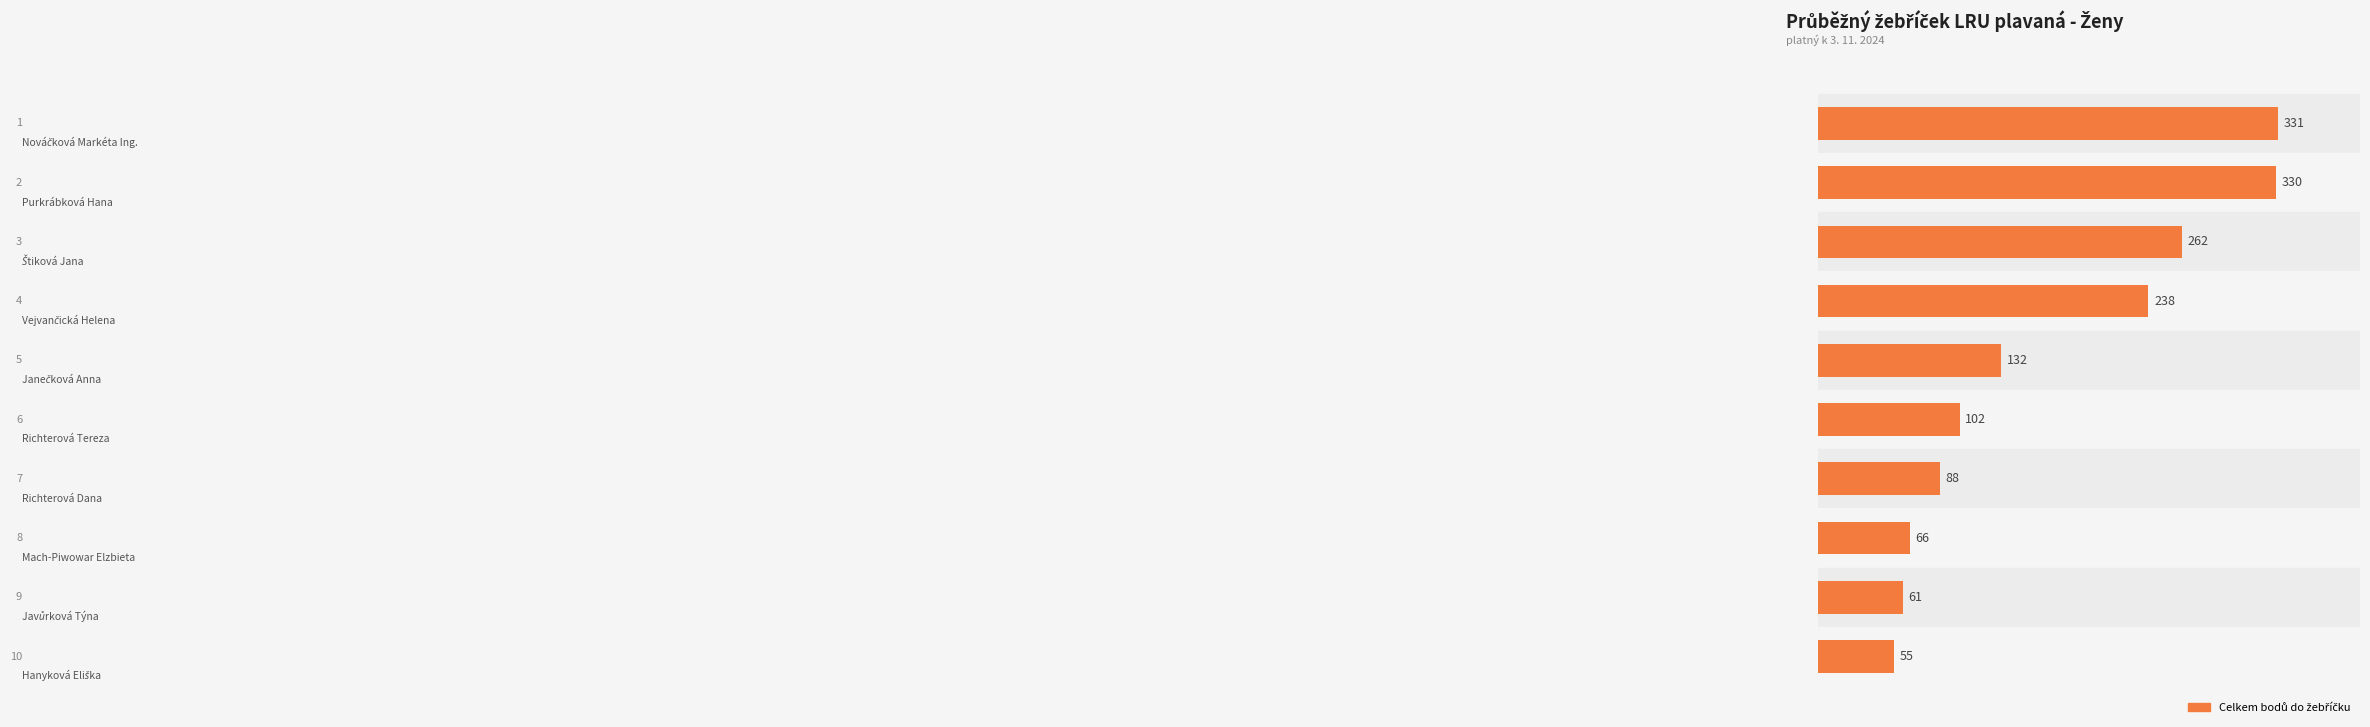

What is the difference between the maximum and minimum values?

276